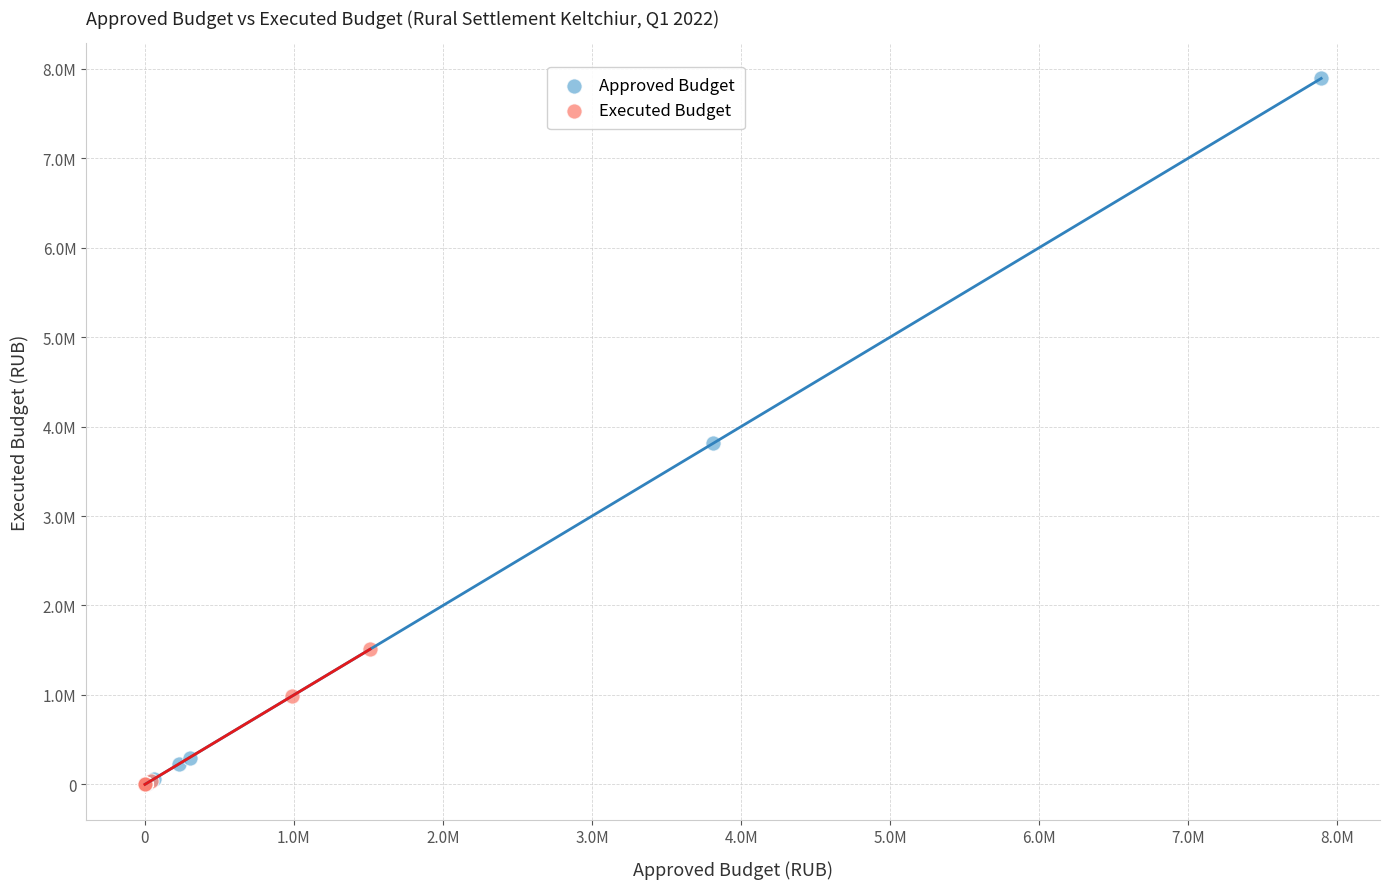

What are all the series names shown in the legend?

Approved Budget, Executed Budget